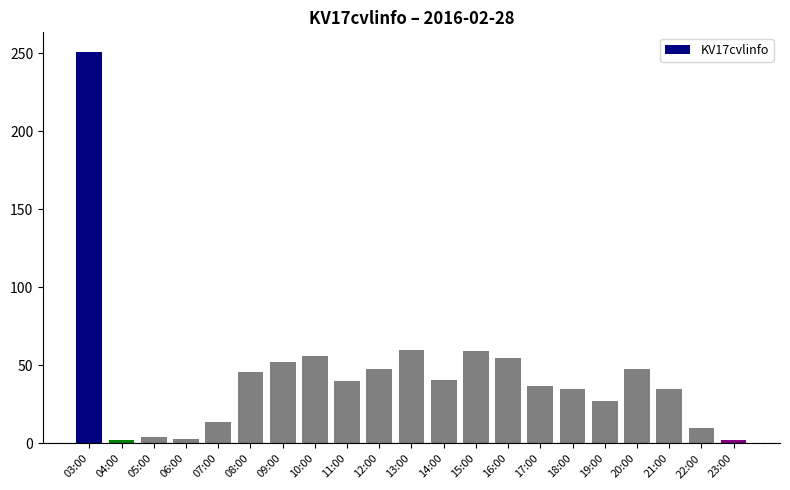

What is the sum of all values?

925